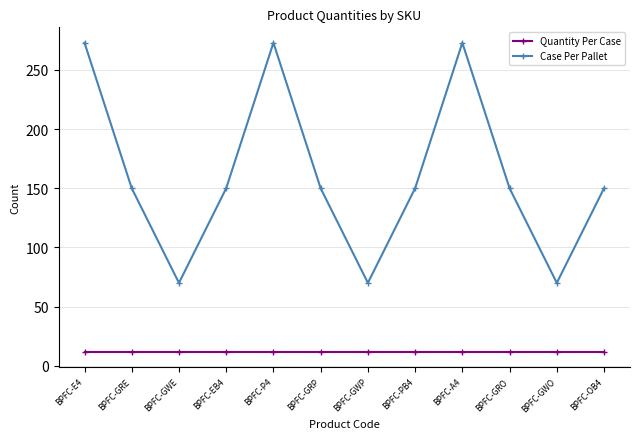

What is the sum of all Quantity Per Case values?

144